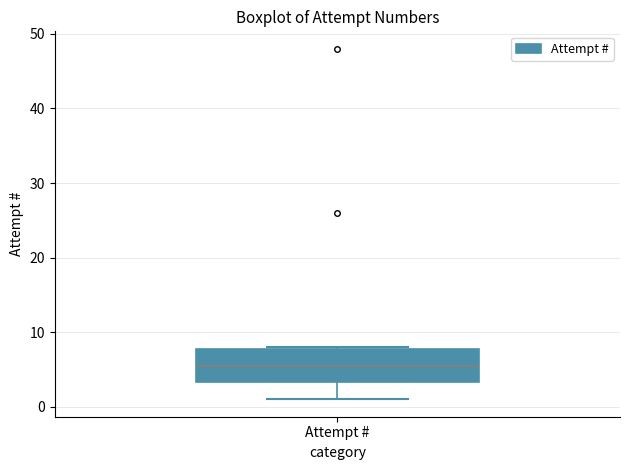

Where does the lower whisker of the box for Attempt # end on the y-axis? The values are not printed on the chart, so give them approximately, as read against the axis.

1